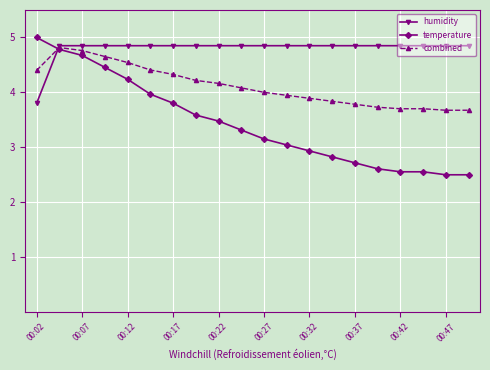

What is the lowest value of the combined series?

3.7